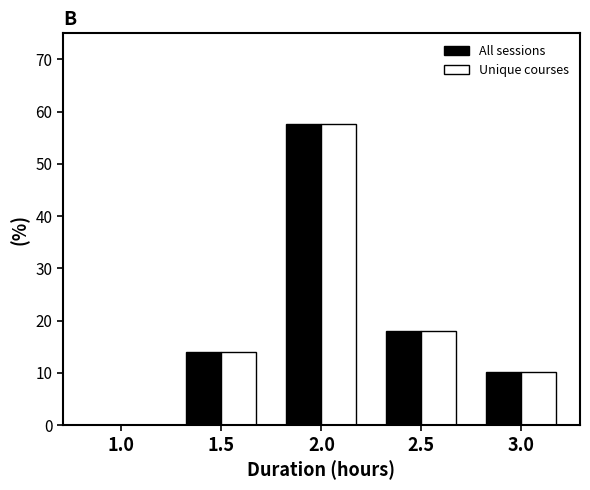

Reading right to left, what are all the values shown in this chart?

All sessions: 3.0=10.3	2.5=17.9	2.0=57.7	1.5=14.1	1.0=0.0
Unique courses: 3.0=10.3	2.5=17.9	2.0=57.7	1.5=14.1	1.0=0.0